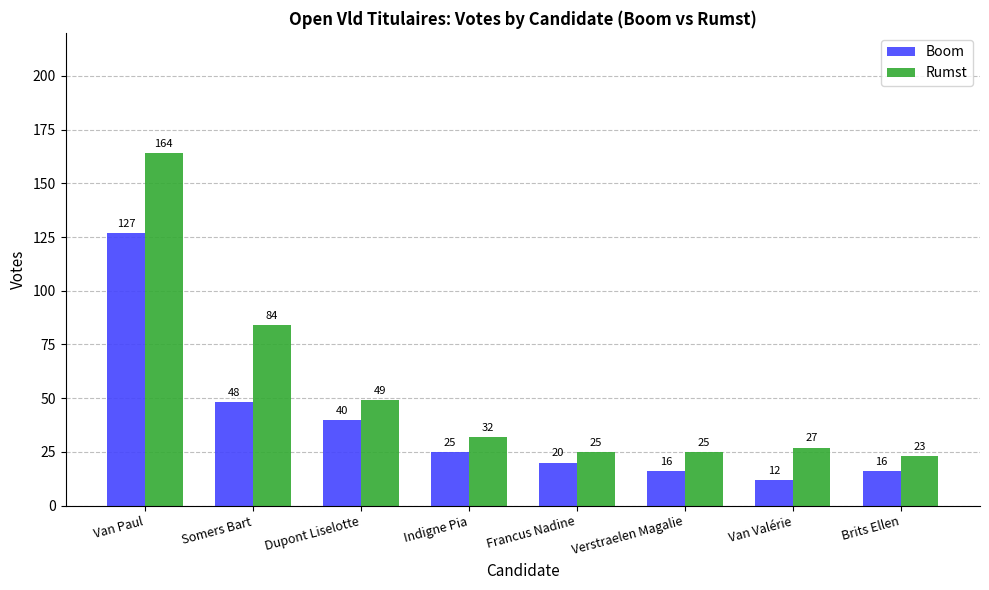

At which category does the chart reach its peak across all series?

Van Paul